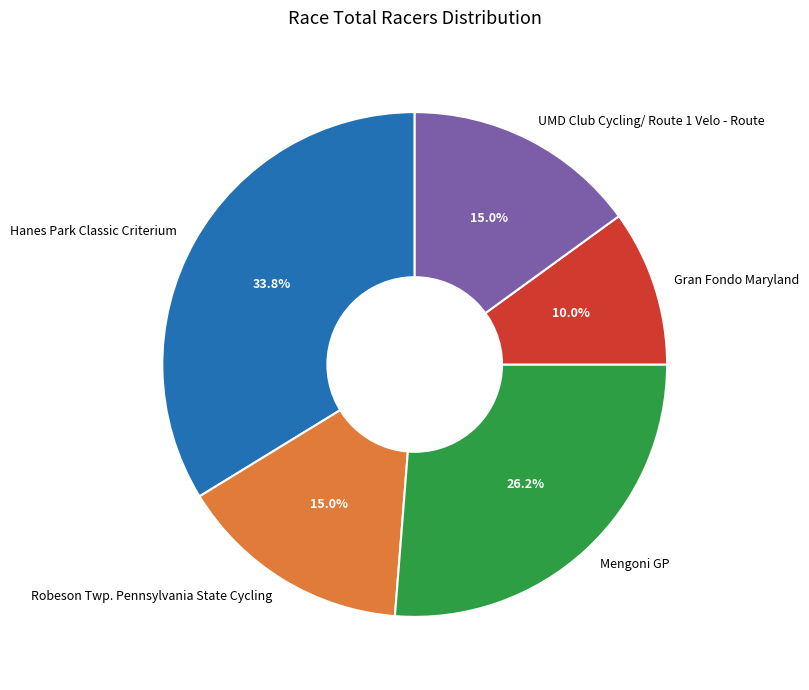

Combined, what portion of the pie is Mengoni GP and Hanes Park Classic Criterium?

60.0%